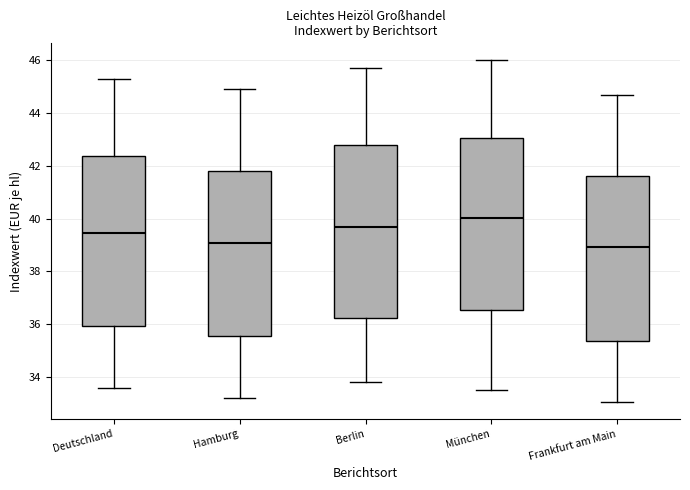

Where does the upper whisker of the box for München end on the y-axis? The values are not printed on the chart, so give them approximately, as read against the axis.

46.0